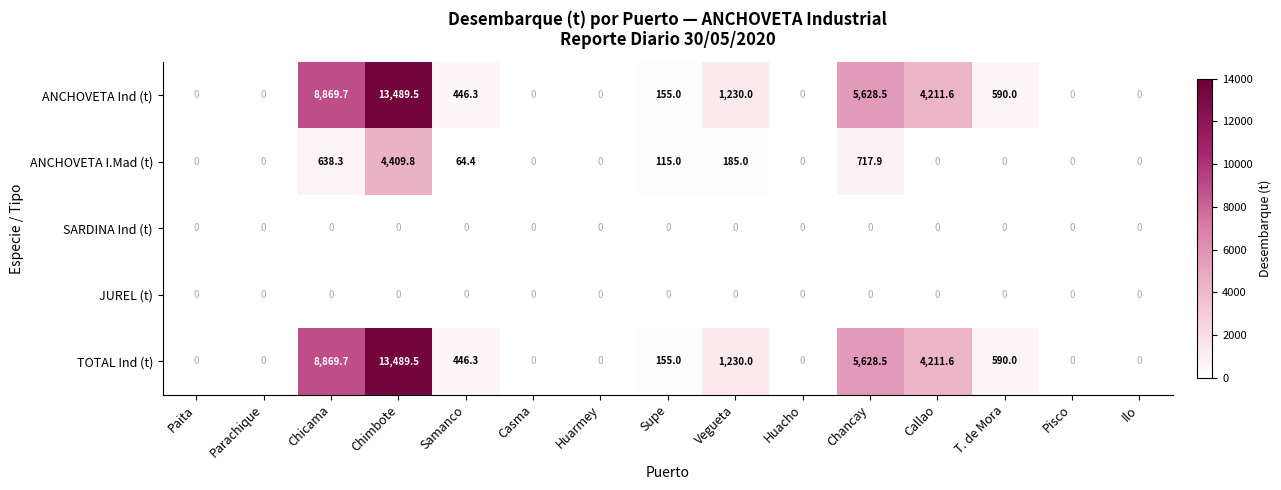

Is it true that ANCHOVETA I.Mad (t) equals 1823.2 at T. de Mora?

False